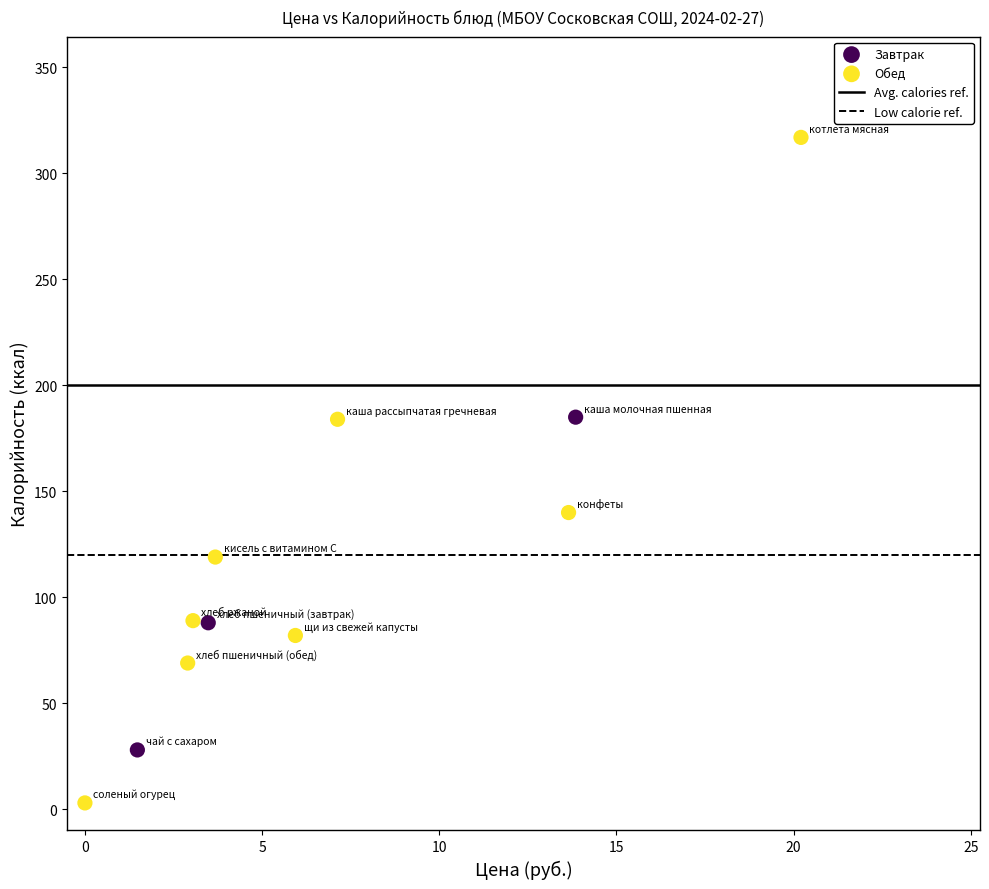

Which series reaches the maximum Y coordinate?

Обед